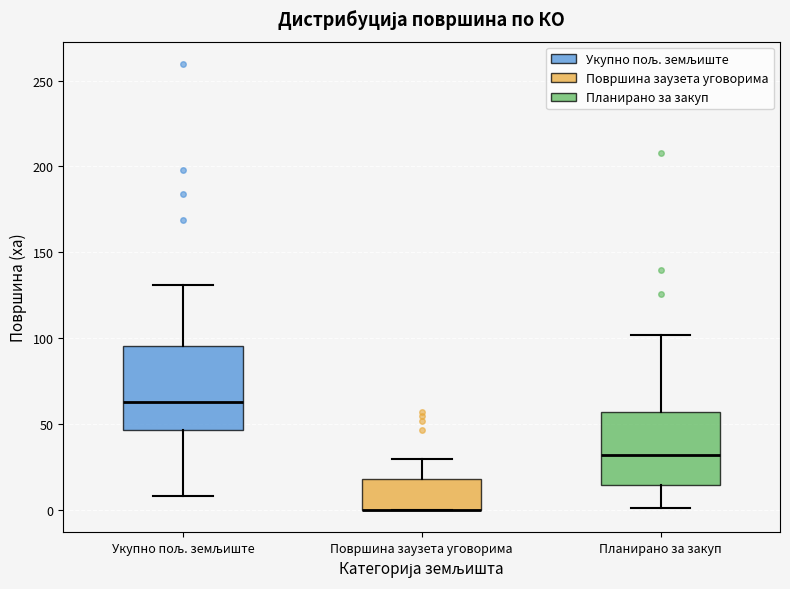

Where does the median line of the box for Укупно пољ. земљиште sit on the y-axis? The values are not printed on the chart, so give them approximately, as read against the axis.

65